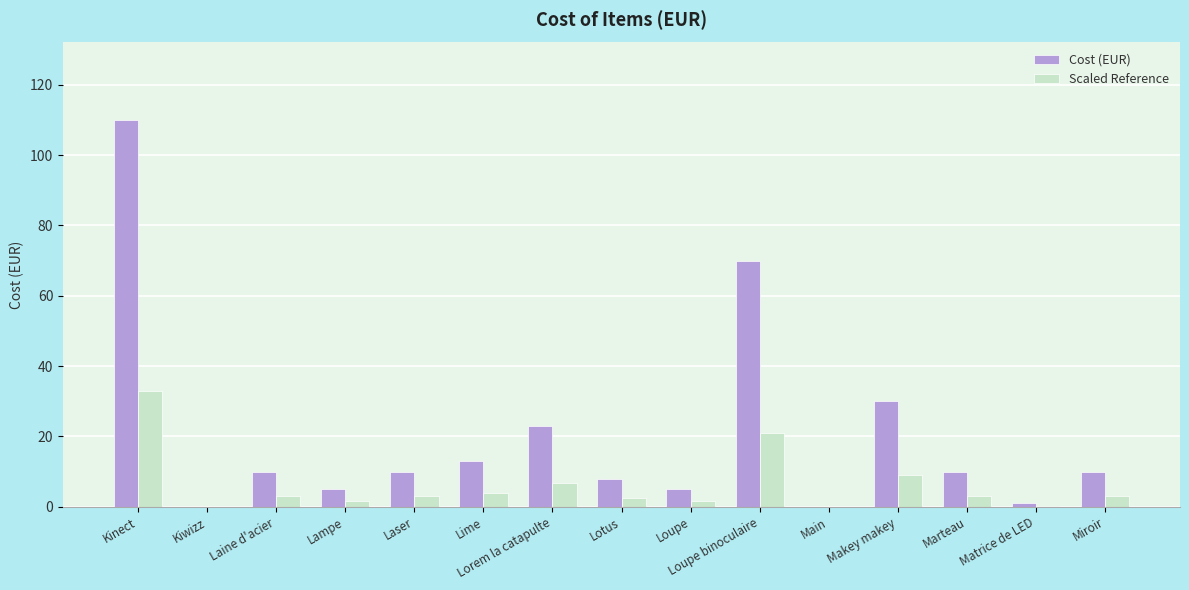

How many series are shown in this chart?

2